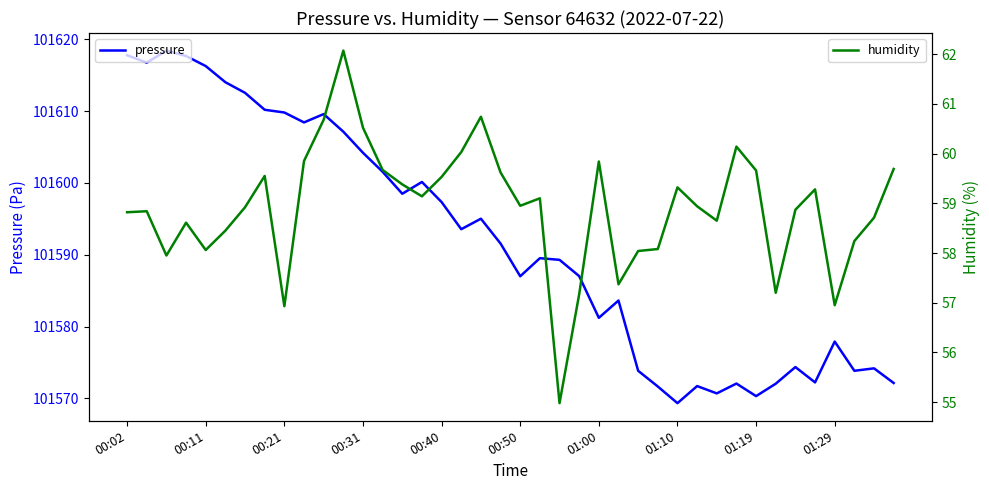

The value of humidity at 27 is 58.1. True or false?

True